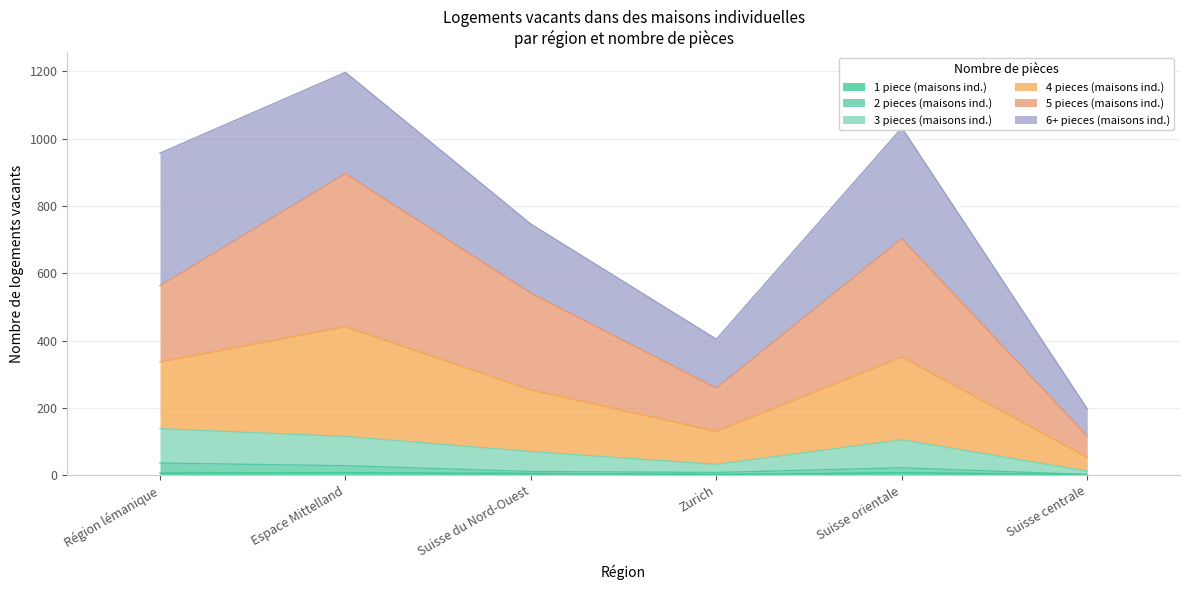

Is it true that 1 piece (maisons ind.) equals 6 at Région lémanique?

True